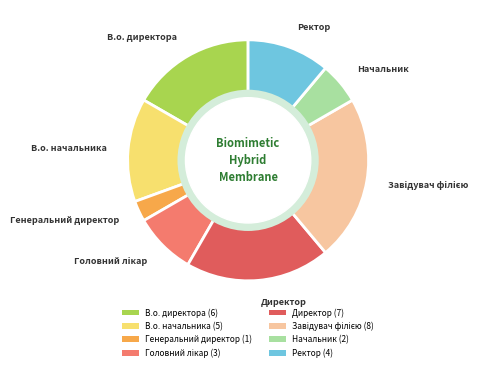

Does В.о. директора account for over 50% of the chart?

No